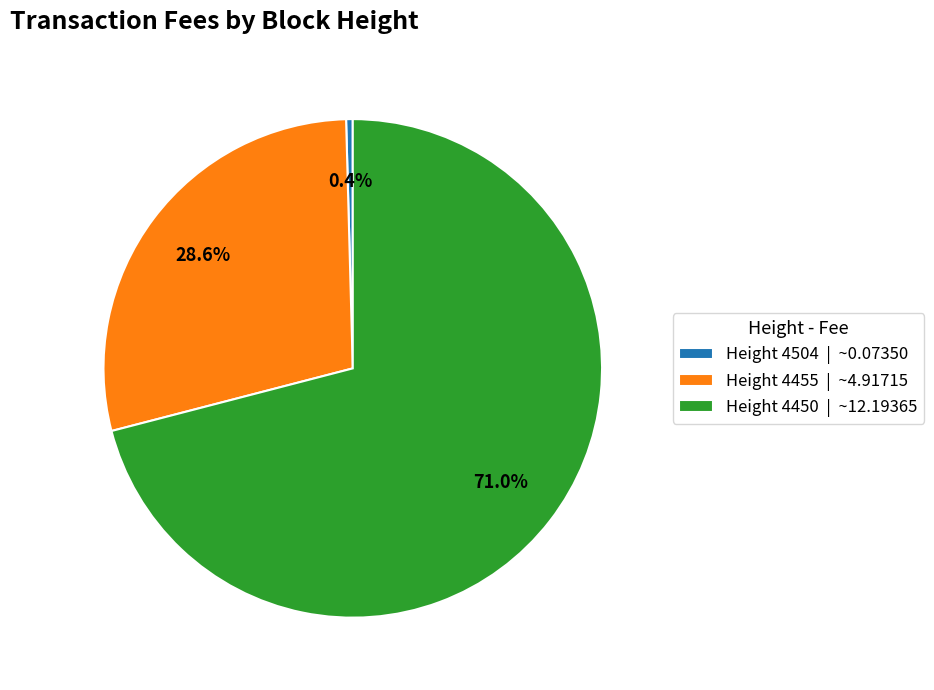

To the nearest percent, what percentage of the pie is Height 4450?

71%